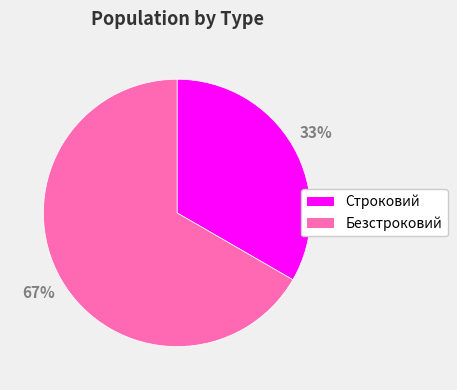

To the nearest percent, what is the combined percentage of Безстроковий and Строковий?

100%